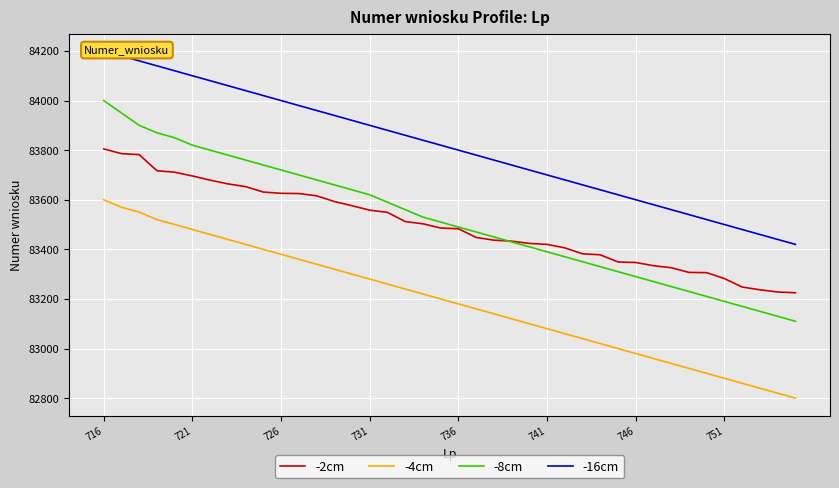

True or false: -8cm and -4cm cross at least once.

False